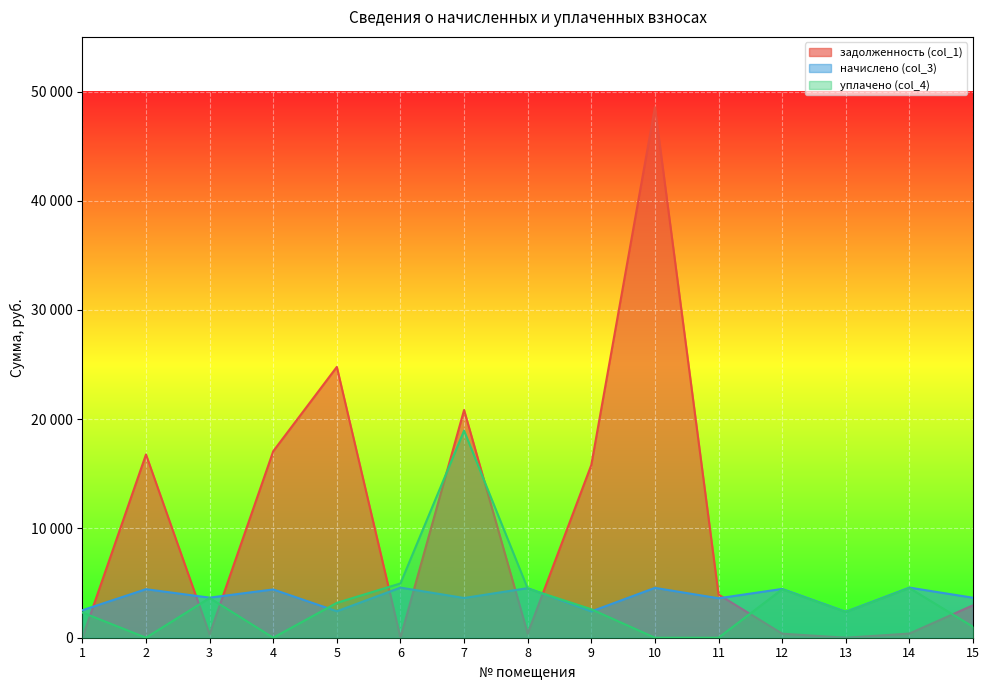

Reading right to left, extract all data points from this chart.

задолженность (col_1): 2970.3	382.3	0.0	372.3	3951.9	48565.2	15813.8	378.3	20846.6	0.0	24789.8	17070.5	305.7	16775.7	0.0
начислено (col_3): 3660.4	4587.4	2373.6	4467.5	3612.4	4563.5	2405.6	4539.5	3636.4	4587.4	2421.6	4419.6	3668.3	4443.6	2517.5
уплачено (col_4): 1000.0	4548.3	2353.4	4429.5	0.0	0.0	2604.8	4500.9	18954.9	4969.6	3190.5	0.0	3637.1	0.0	2307.7